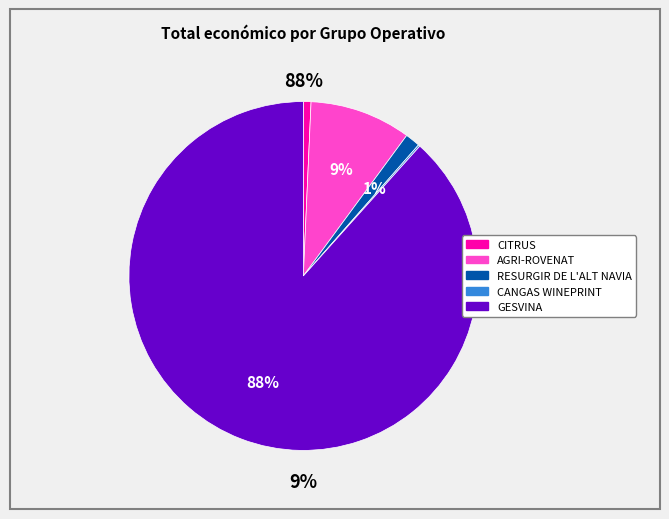

What is the total percentage of RESURGIR DE L'ALT NAVIA and CITRUS?

2.1%